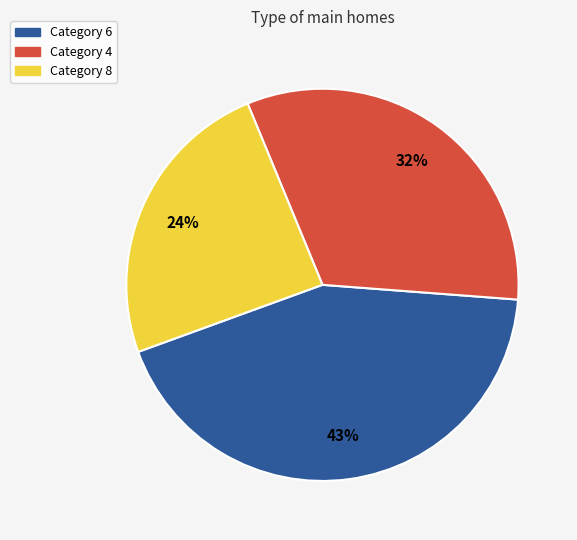

True or false: Category 4 accounts for 46% of the total.

False